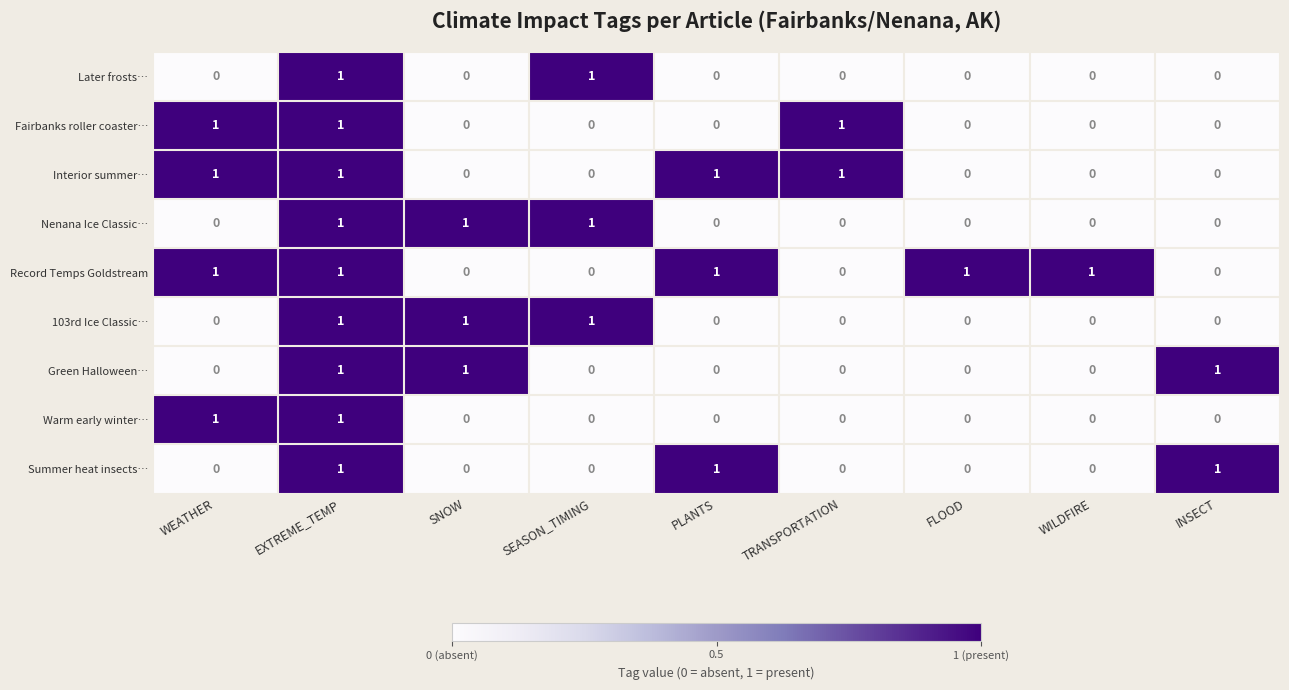

The Nenana Ice Classic… series shows 1 at SEASON_TIMING. True or false?

True